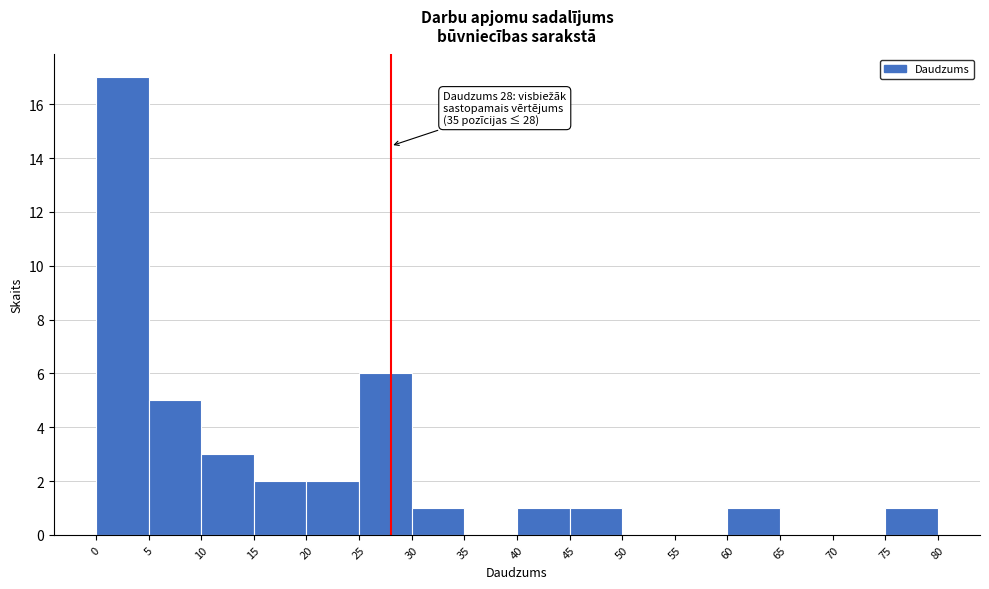

Which range on the x-axis has the tallest bar?

0 to 5